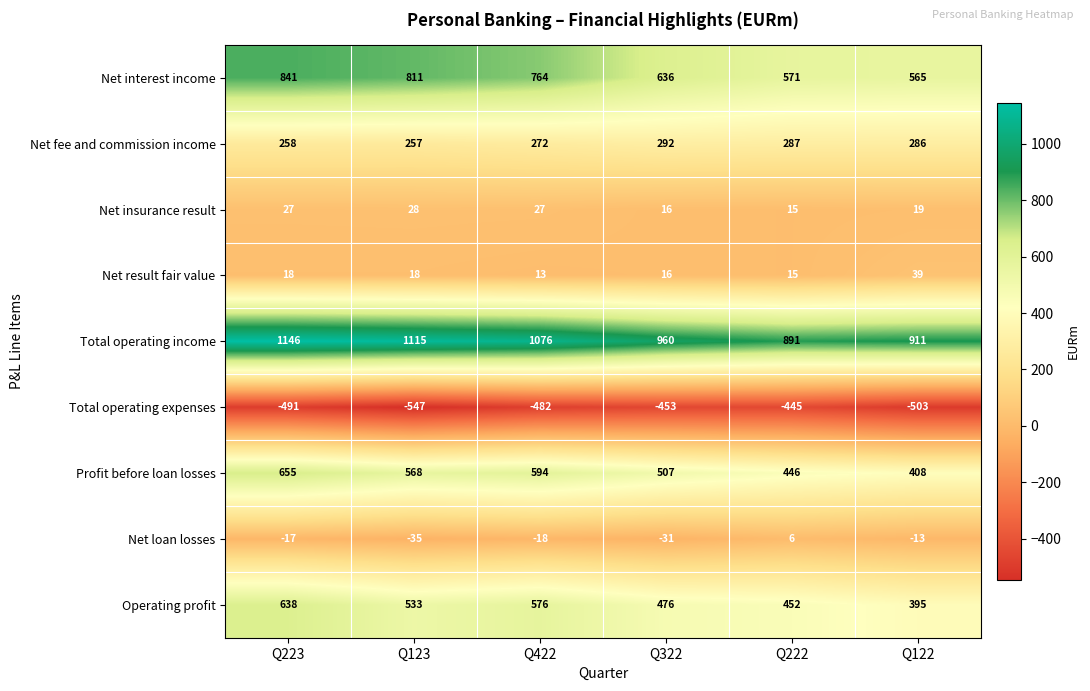

What is the smallest value displayed?

-547